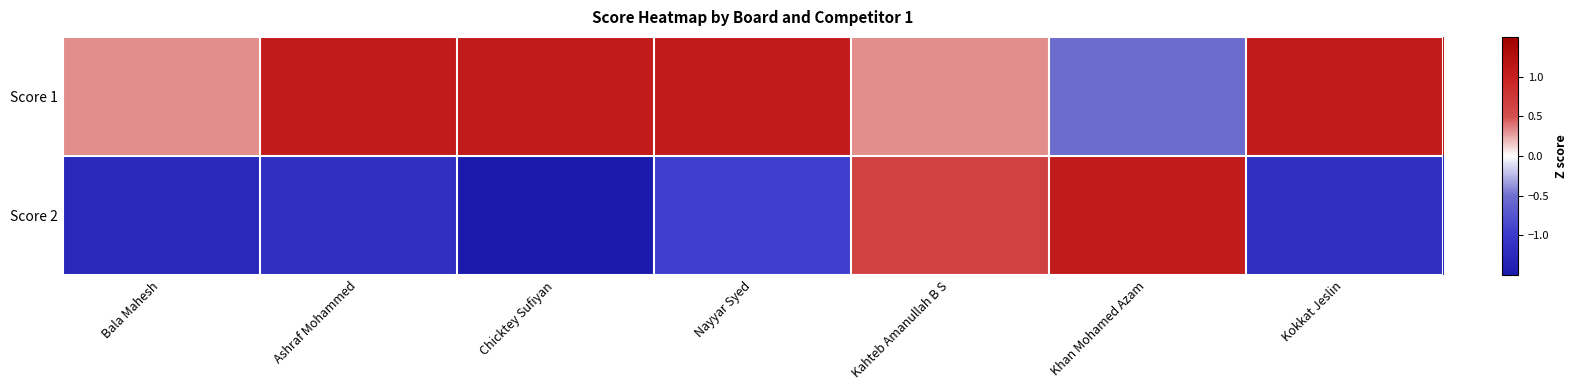

Reading right to left, extract all data points from this chart.

Score 1: Kokkat Jeslin=1.1	Khan Mohamed Azam=-0.5	Kahteb Amanullah B S=0.3	Nayyar Syed=1.1	Chicktey Sufiyan=1.1	Ashraf Mohammed=1.1	Bala Mahesh=0.3
Score 2: Kokkat Jeslin=-1.2	Khan Mohamed Azam=1.1	Kahteb Amanullah B S=0.6	Nayyar Syed=-1.0	Chicktey Sufiyan=-1.5	Ashraf Mohammed=-1.2	Bala Mahesh=-1.3